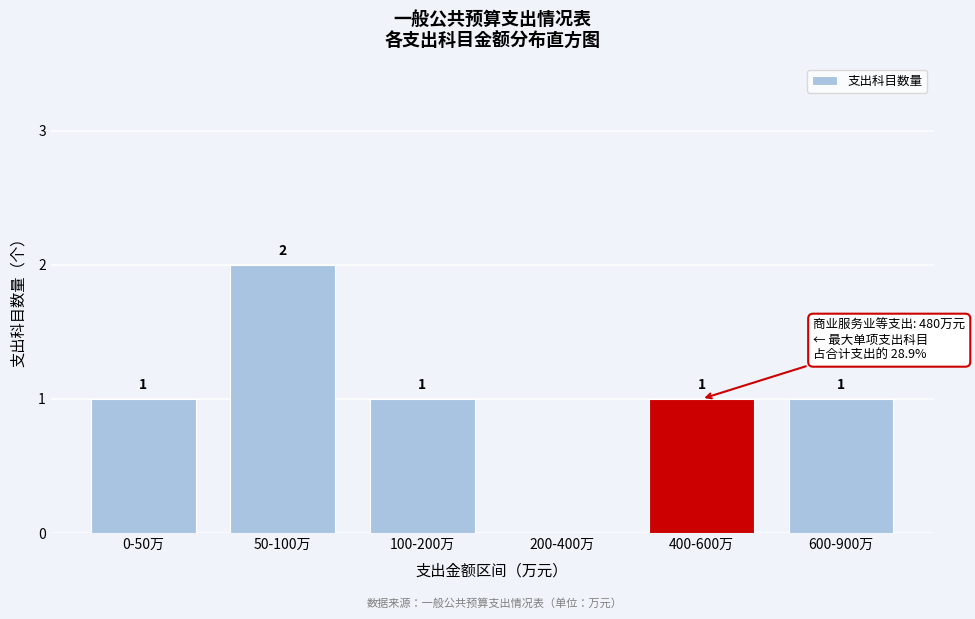

Reading left to right, what are all the values shown in this chart?

0-50万=1	50-100万=2	100-200万=1	200-400万=0	400-600万=1	600-900万=1